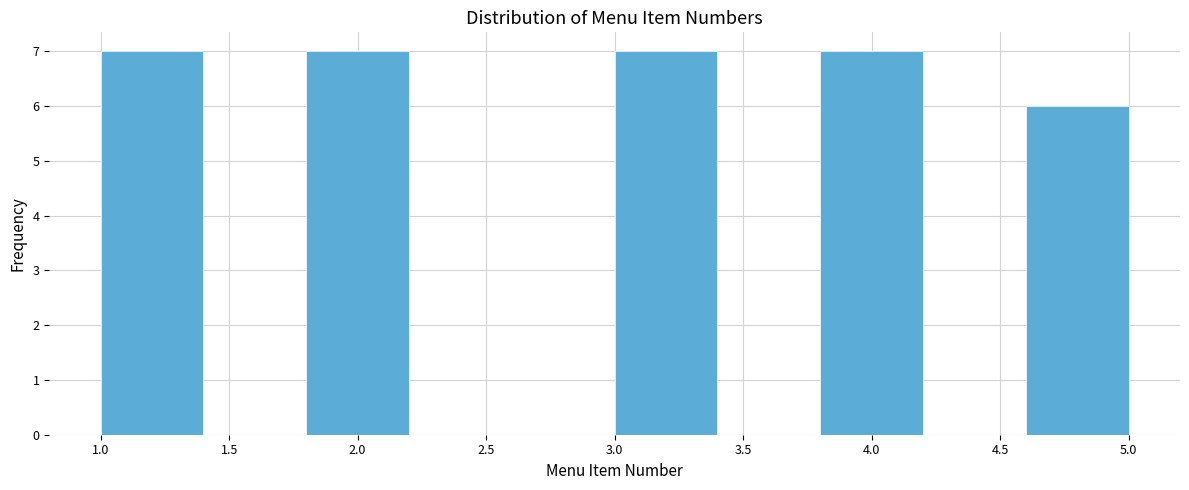

How tall is the bar that spans 1.8 to 2.2 on the x-axis? The values are not printed on the chart, so give them approximately, as read against the axis.

7